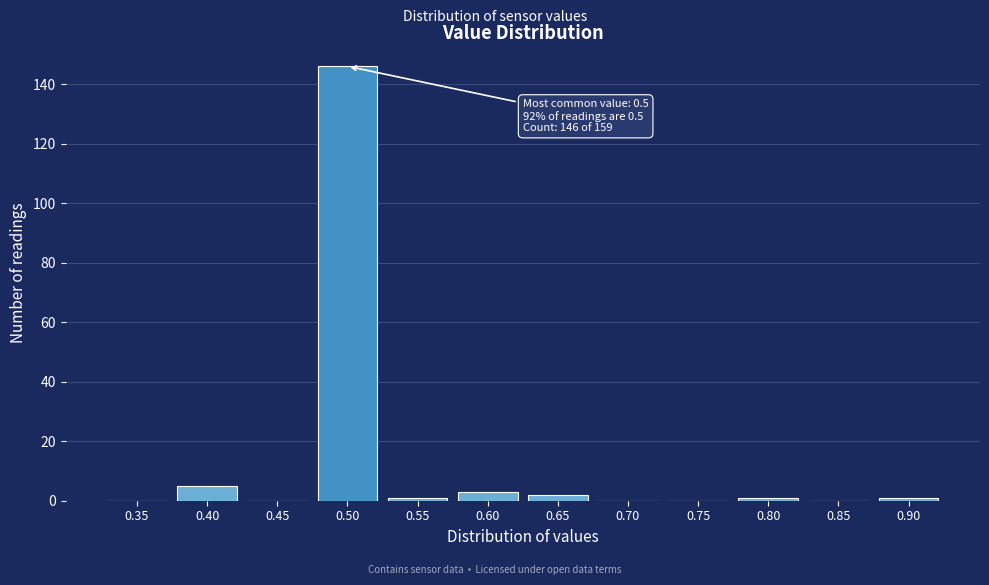

Reading left to right, what are all the values shown in this chart?

0.35=0	0.40=5	0.45=0	0.50=146	0.55=1	0.60=3	0.65=2	0.70=0	0.75=0	0.80=1	0.85=0	0.90=1